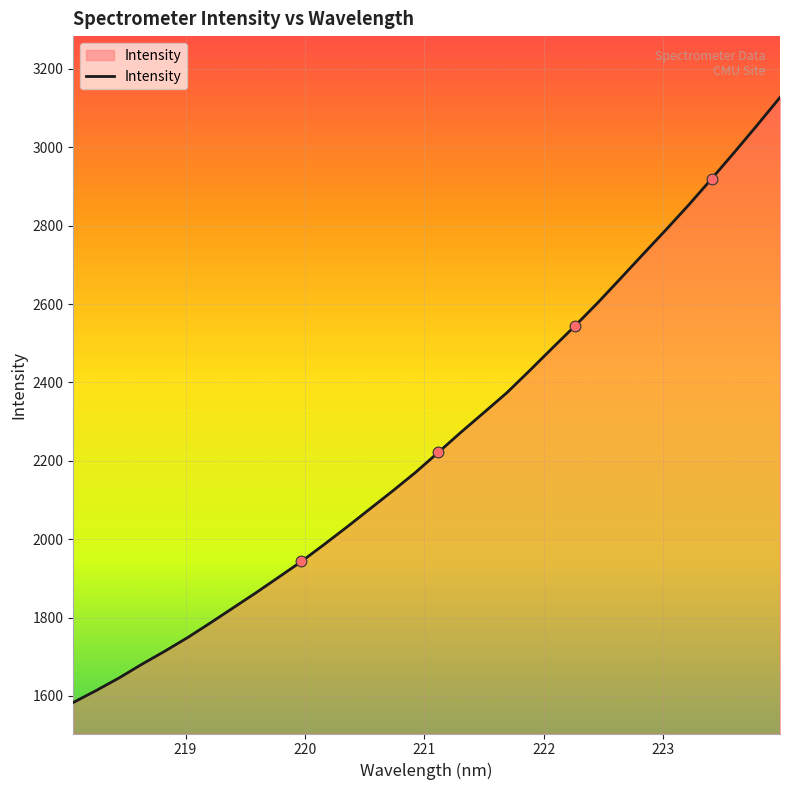

What is the difference between the maximum and minimum values?

1543.8